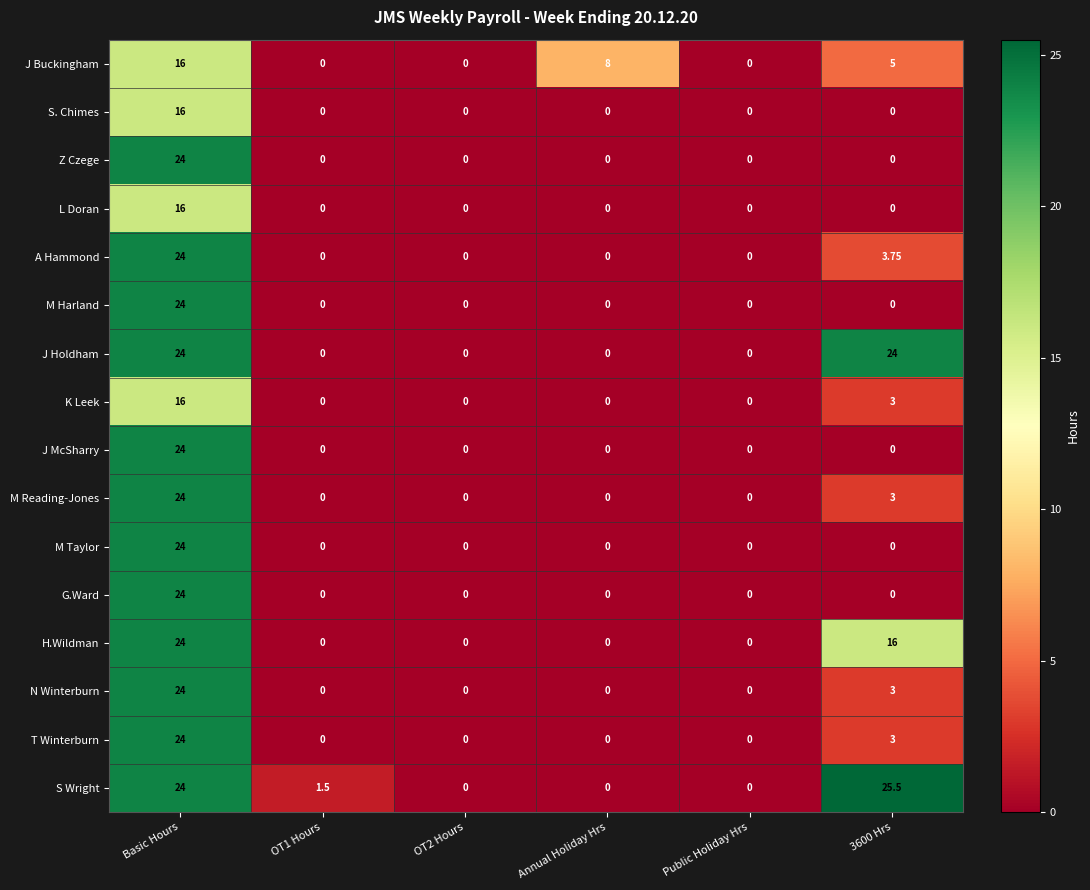

Which series has the widest spread of values?

S Wright